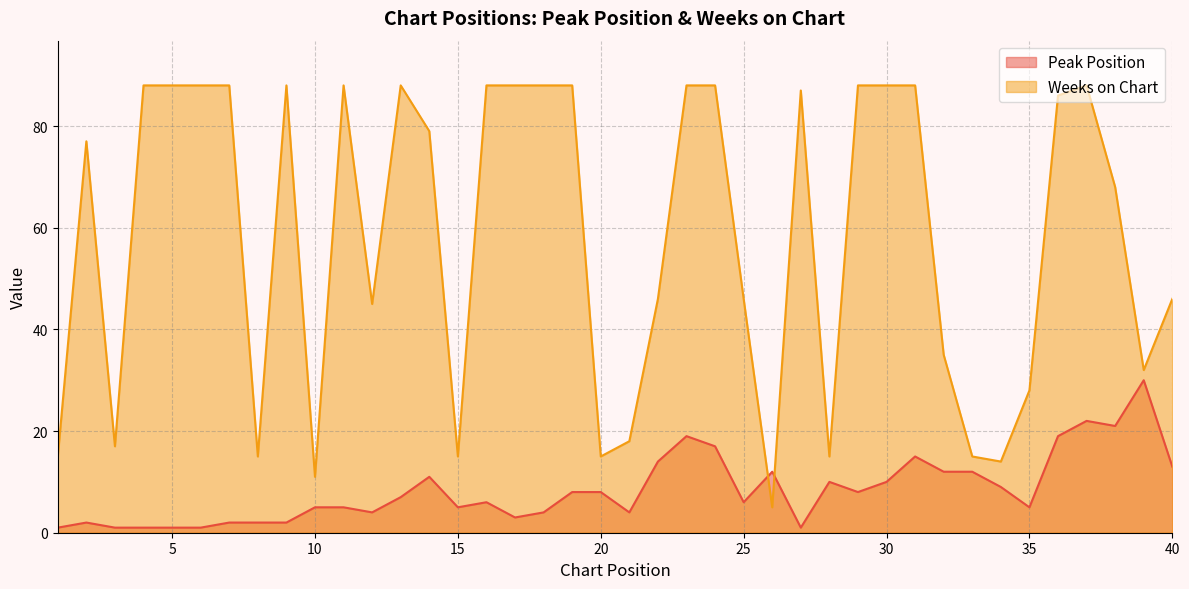

What is the difference between the Weeks on Chart values at 31 and 36?

2